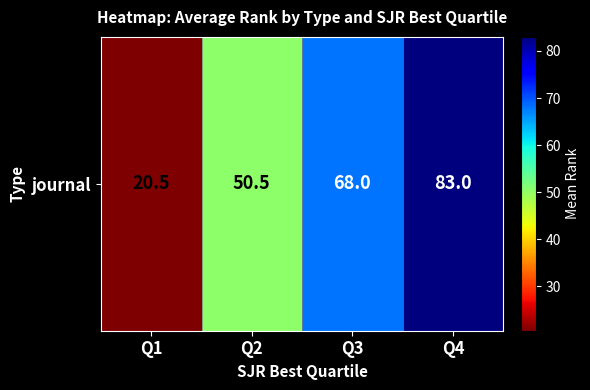

How many data points are above 68?

1